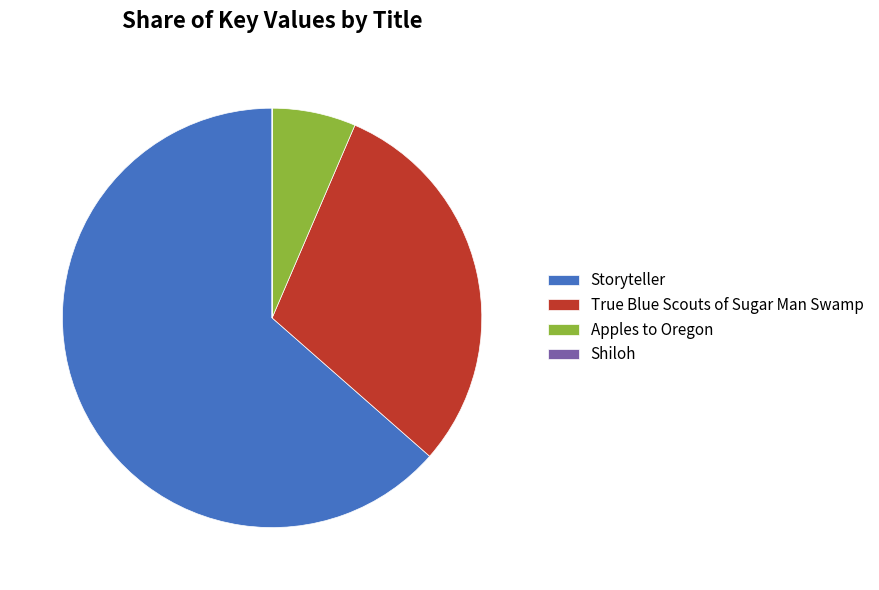

Do Storyteller and True Blue Scouts of Sugar Man Swamp together represent more than half of the pie?

Yes